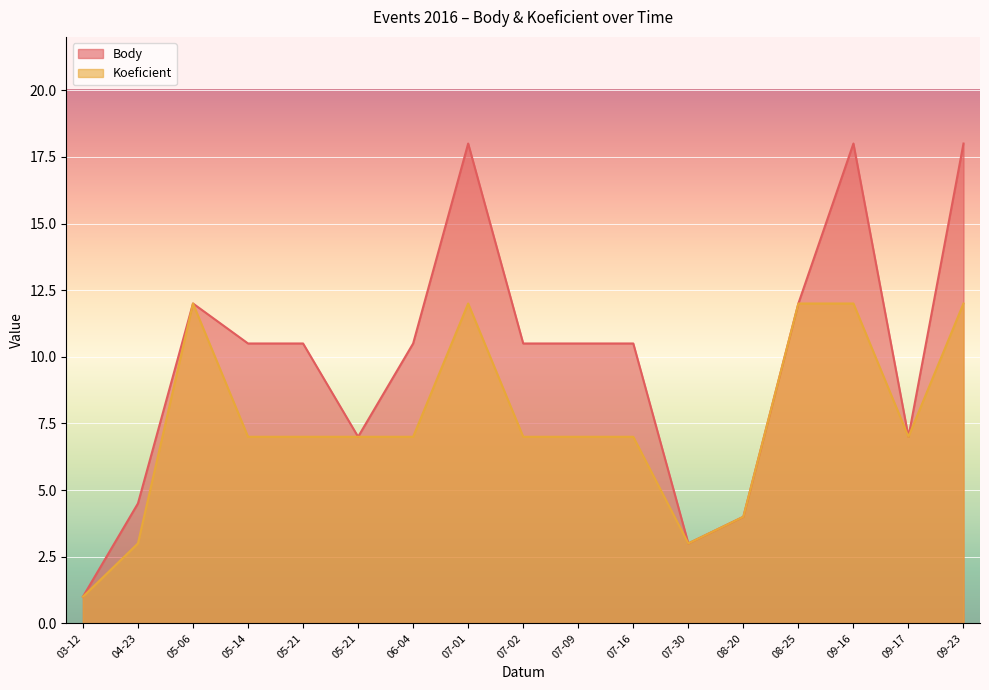

What are all the series names shown in the legend?

Body, Koeficient